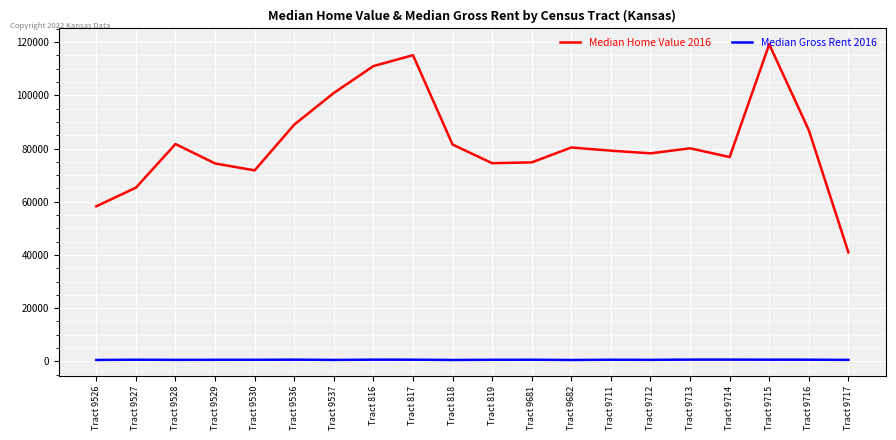

How many interior local peaks does the Median Home Value 2016 series have?

5